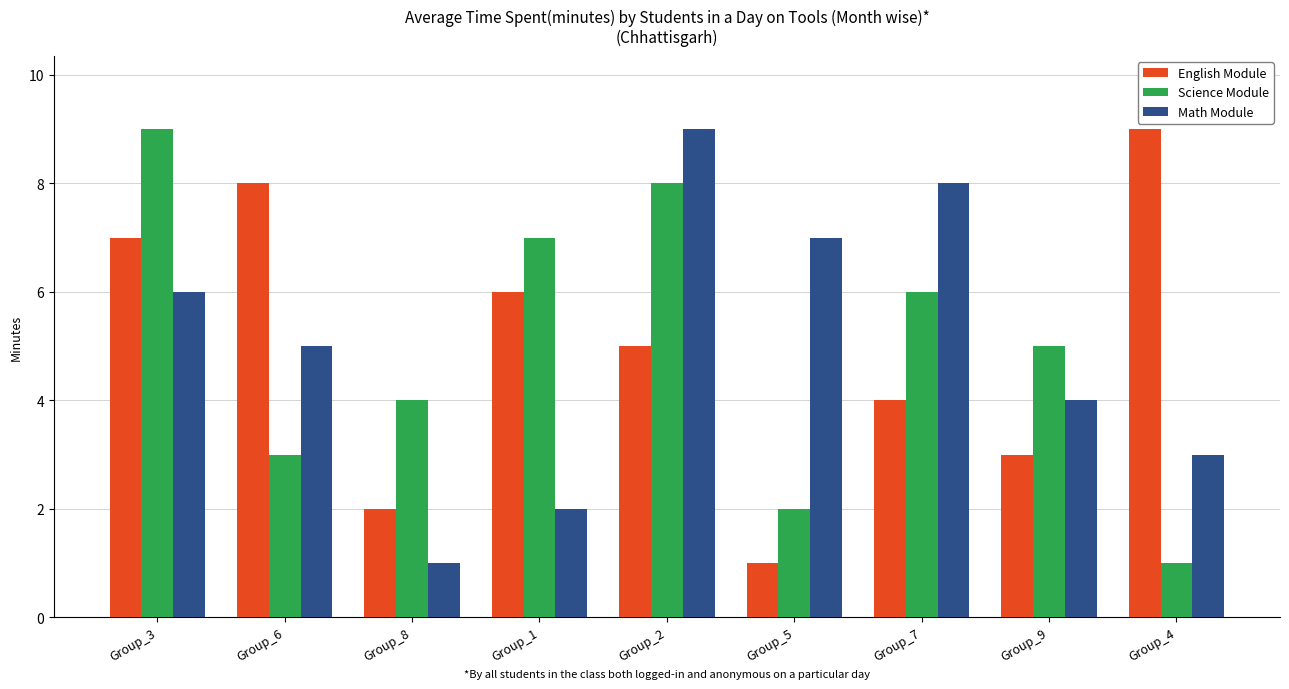

How many bars are there in each group?

3